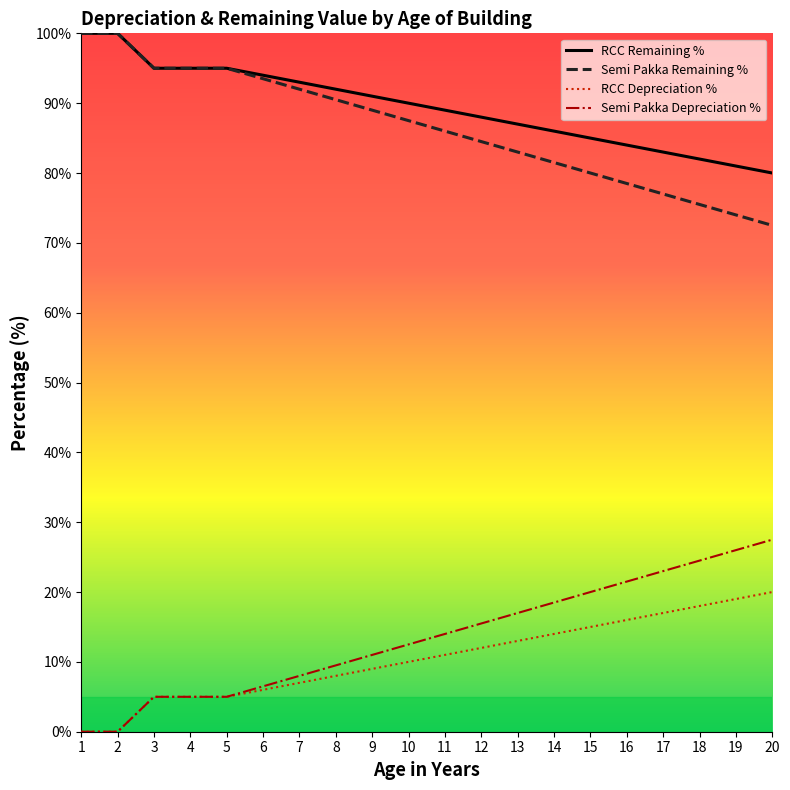

Rank the series at 5 from highest to lowest value.

RCC Remaining %, Semi Pakka Remaining %, RCC Depreciation %, Semi Pakka Depreciation %